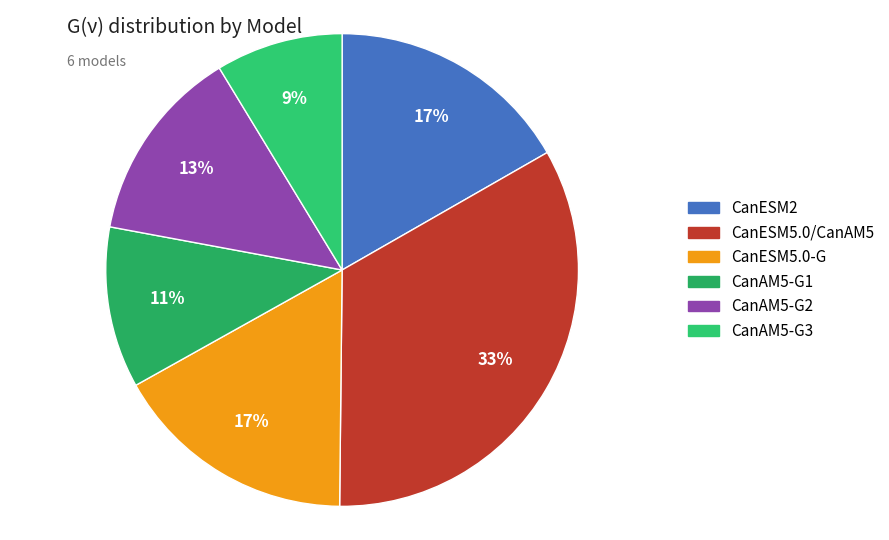

To the nearest percent, what portion does CanAM5-G1 represent?

11%